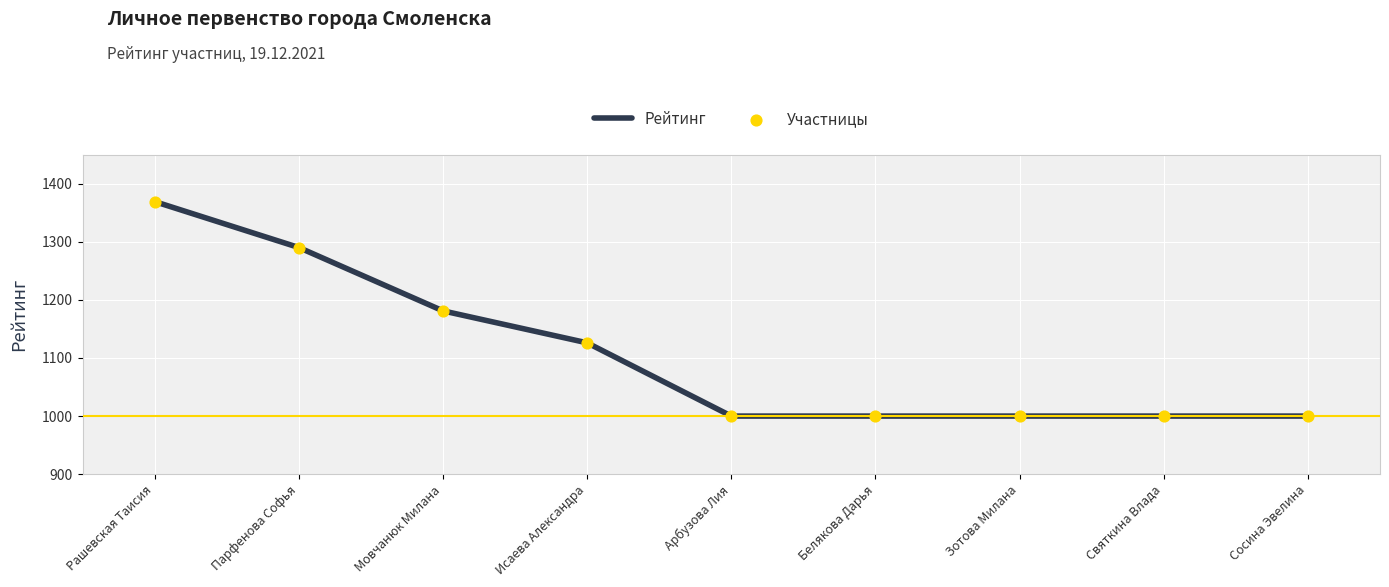

The chart shows a value of 1000 at Зотова Милана. True or false?

True